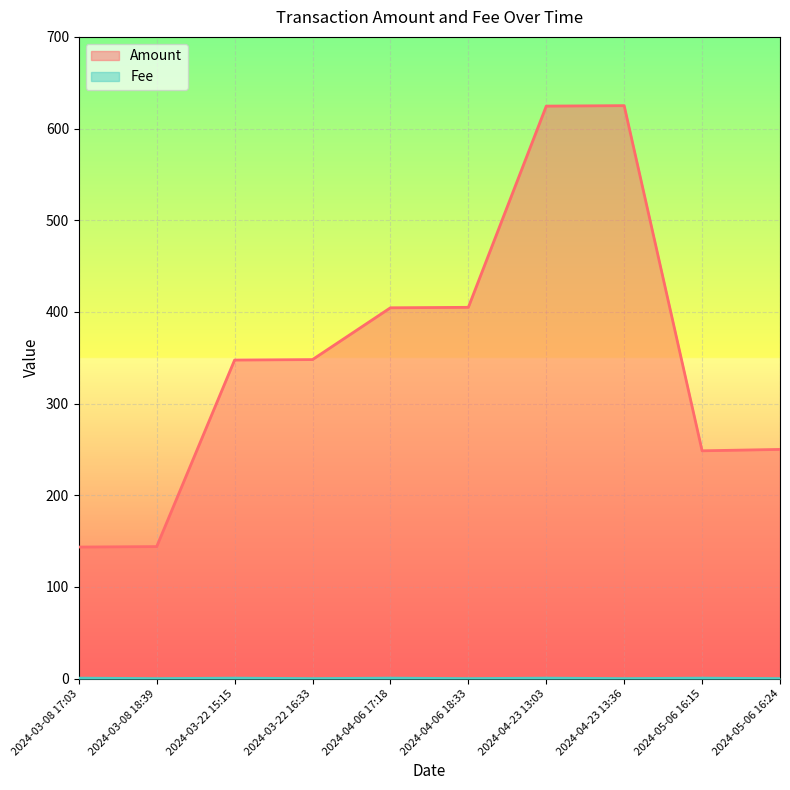

True or false: Fee has more than 2 points higher than both neighbors.

True